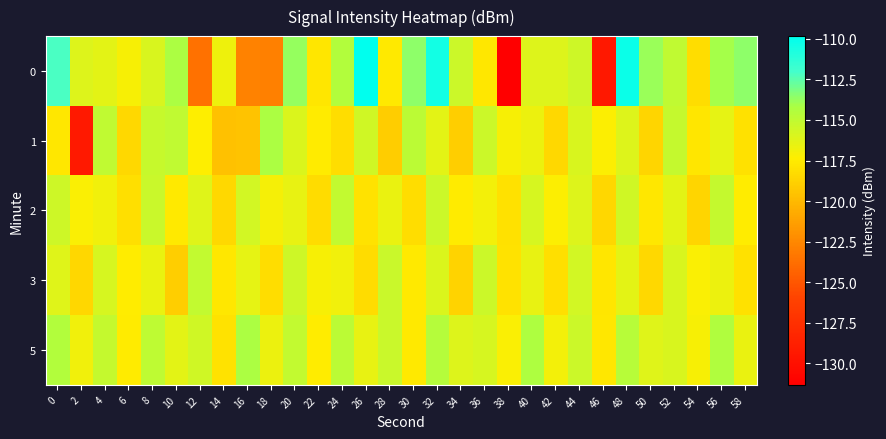

Rank the series at 58 from highest to lowest value.

0, 5, 2, 1, 3